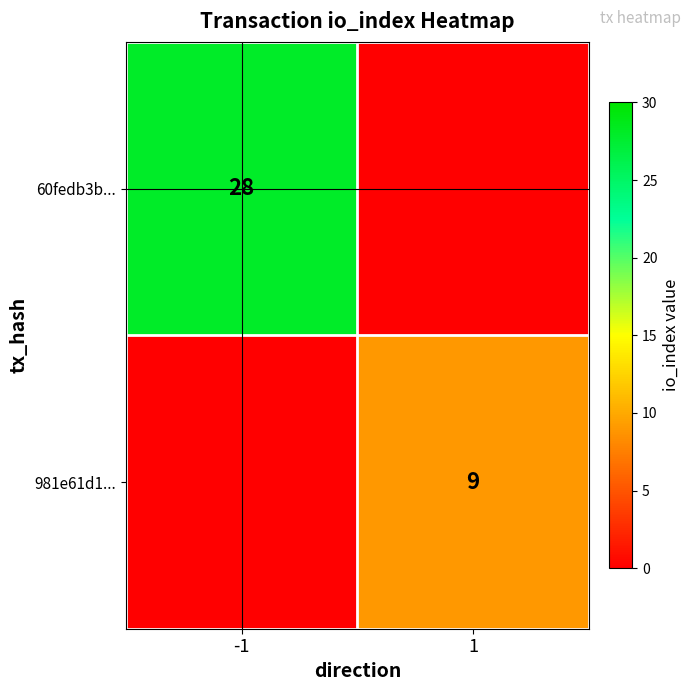

Is it true that 981e61d1... equals 9 at 1?

True